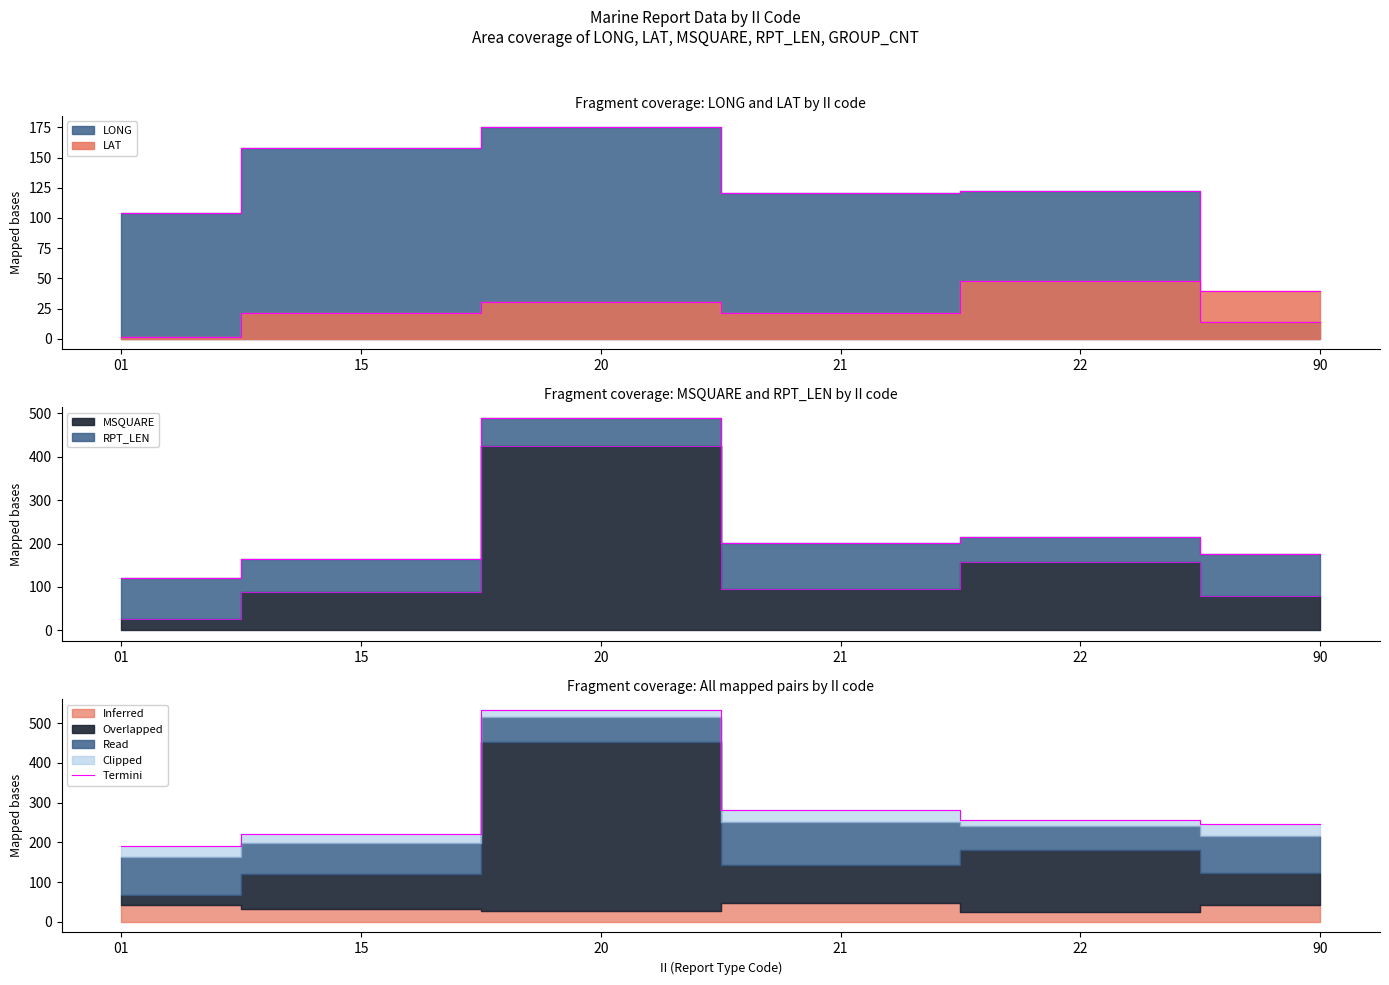

Does the chart have visible grid lines?

No